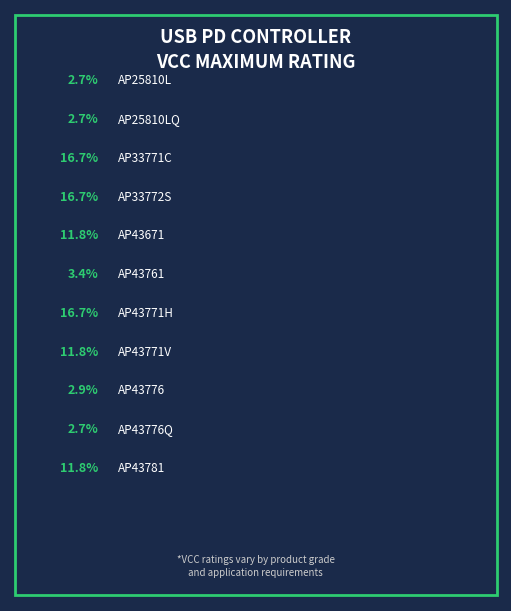

True or false: AP43776 accounts for 3% of the total.

True